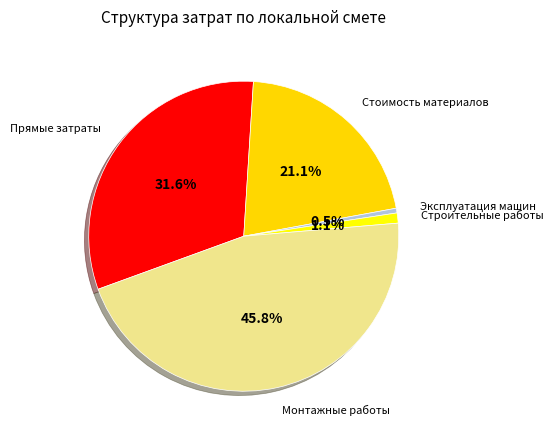

How many segments does this pie chart have?

5